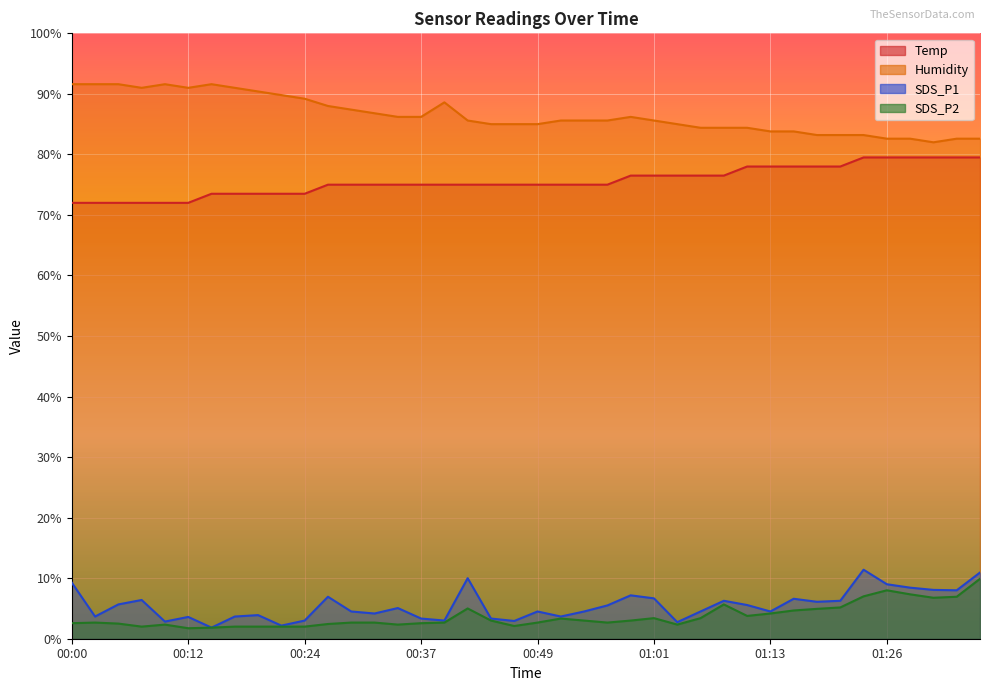

The Humidity series shows 142.8 at 00:17. True or false?

False